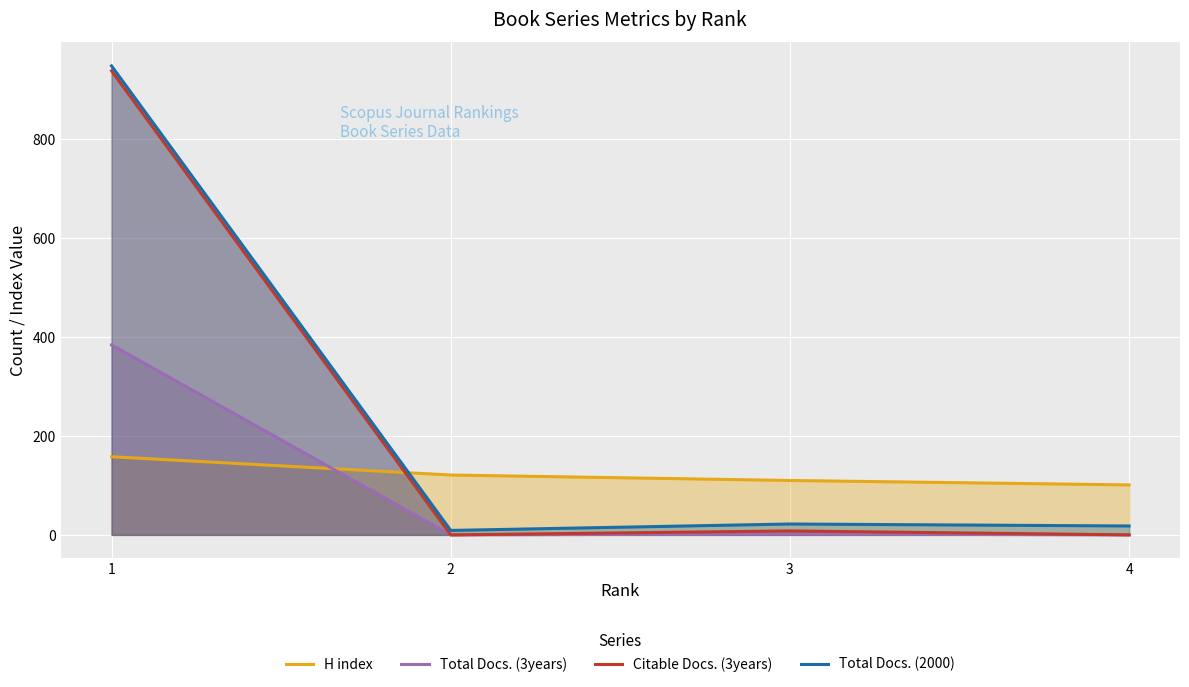

Reading left to right, list all the values displayed in this chart.

H index: 158	121	110	101
Total Docs. (3years): 384	0	2	0
Citable Docs. (3years): 938	0	8	0
Total Docs. (2000): 948	9	22	18